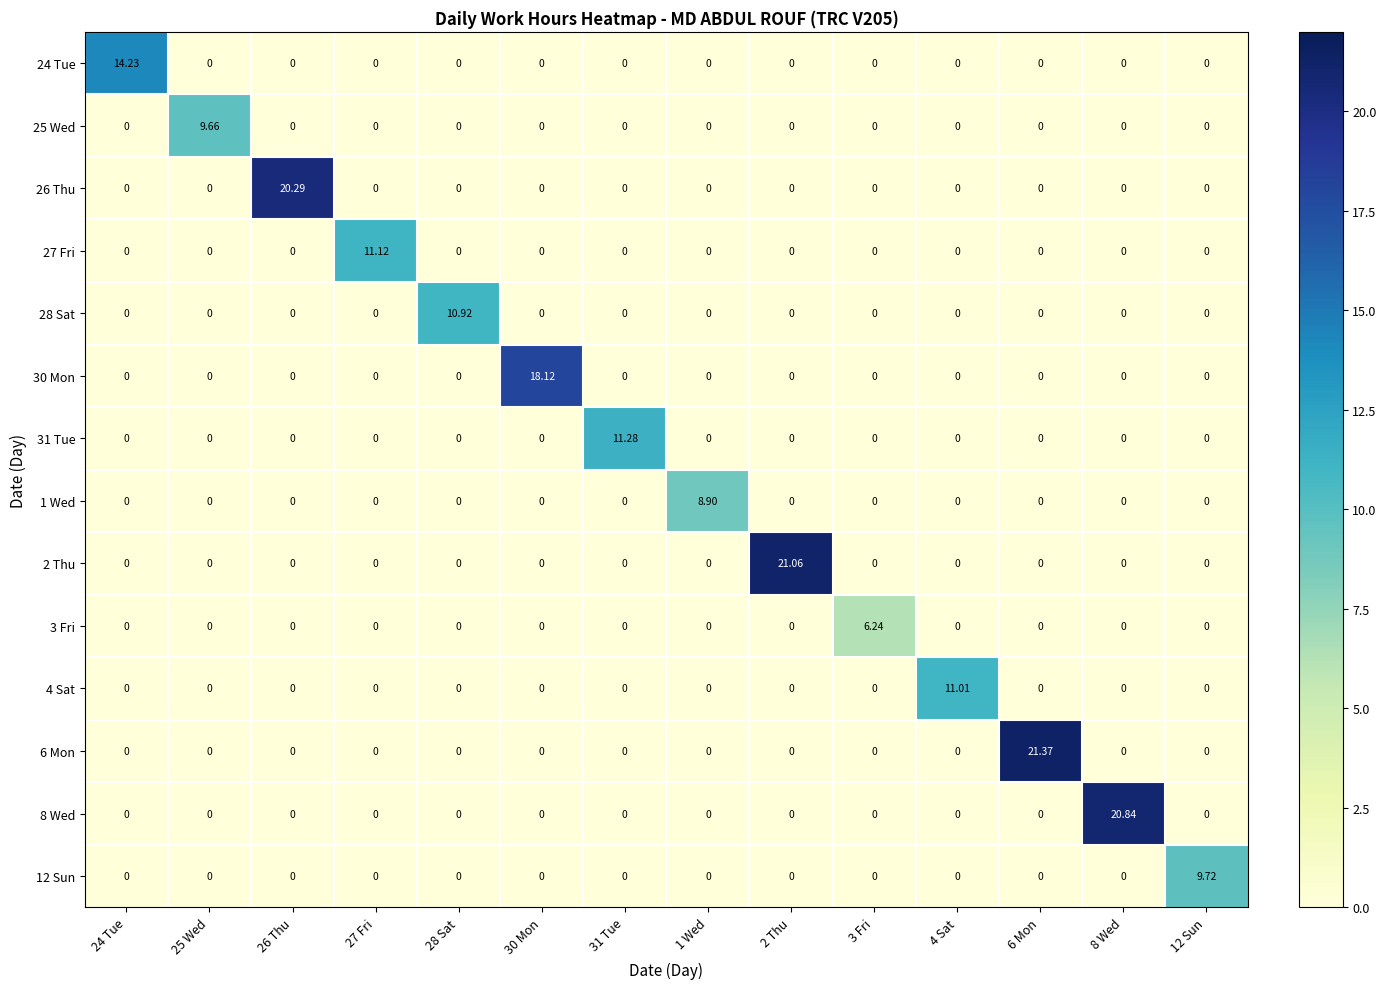

How many categories are shown in the chart?

14